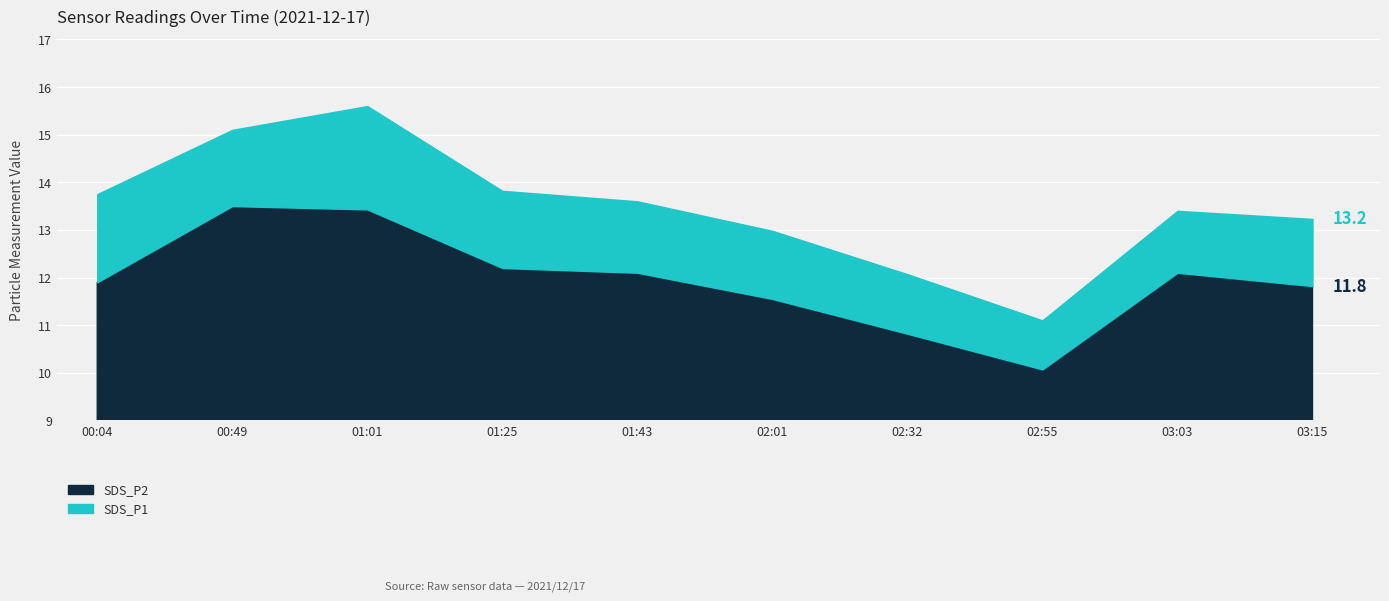

How many data points does each series have?

10